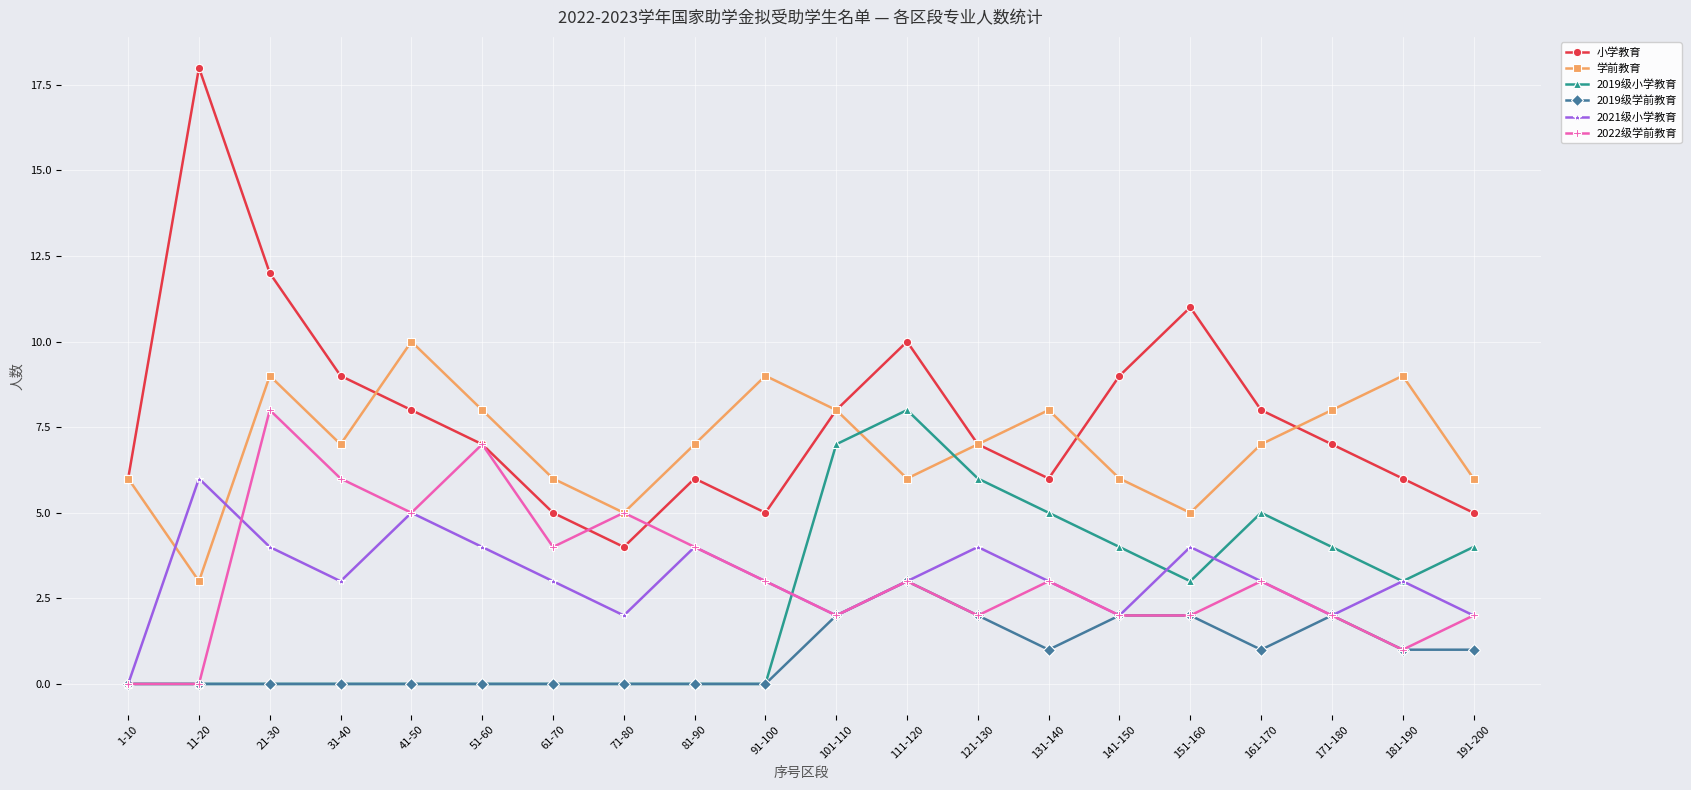

What is the label of the 14th point from the left?

131-140